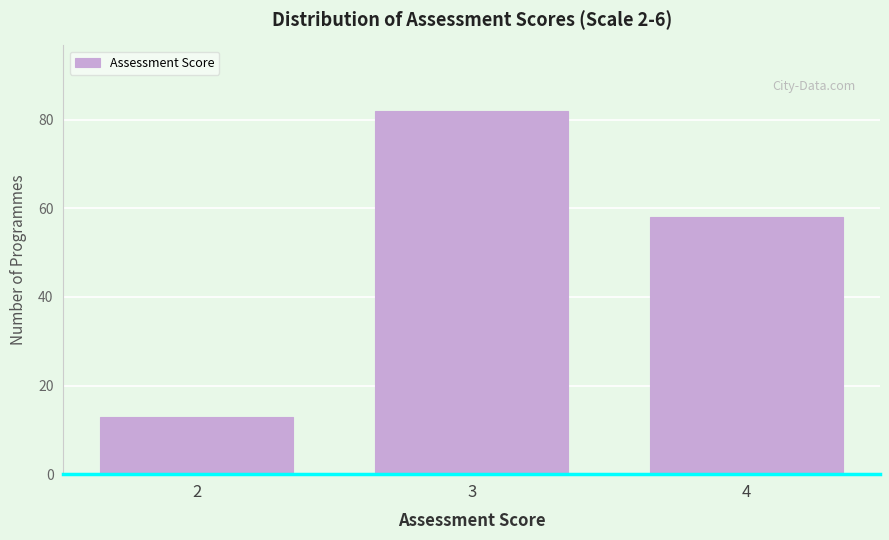

Reading right to left, what are all the values shown in this chart?

58	82	13